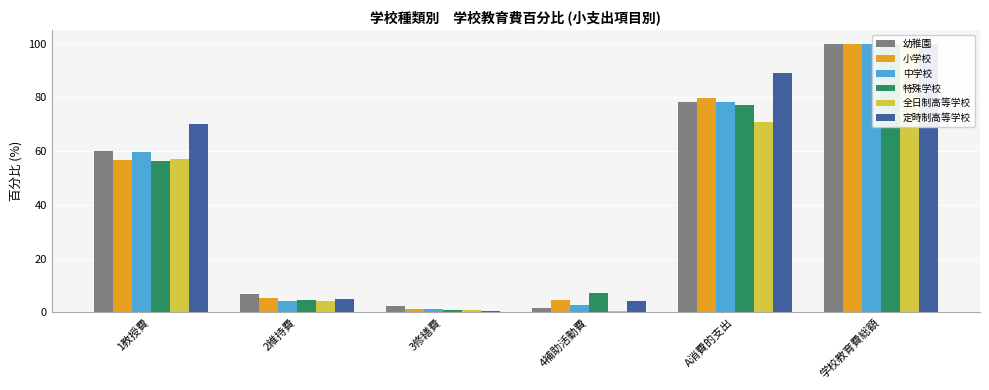

At 学校教育費総額, list the series in order from smallest to largest.

幼稚園, 小学校, 中学校, 特殊学校, 全日制高等学校, 定時制高等学校